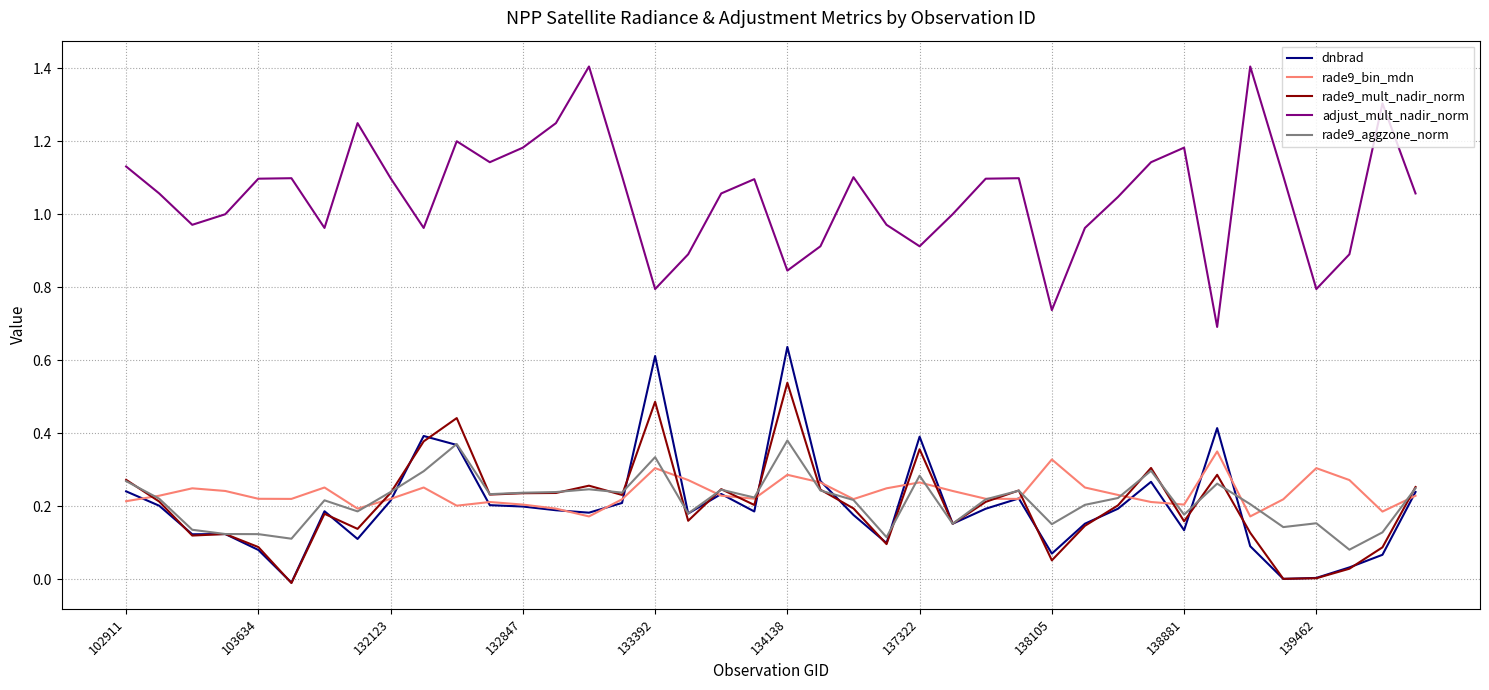

True or false: rade9_aggzone_norm has more than 2 points higher than both neighbors.

True